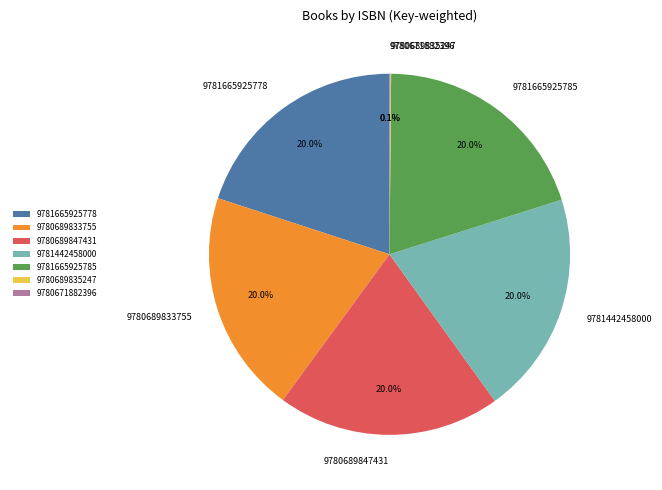

Is 9781665925785 the majority of the pie?

No